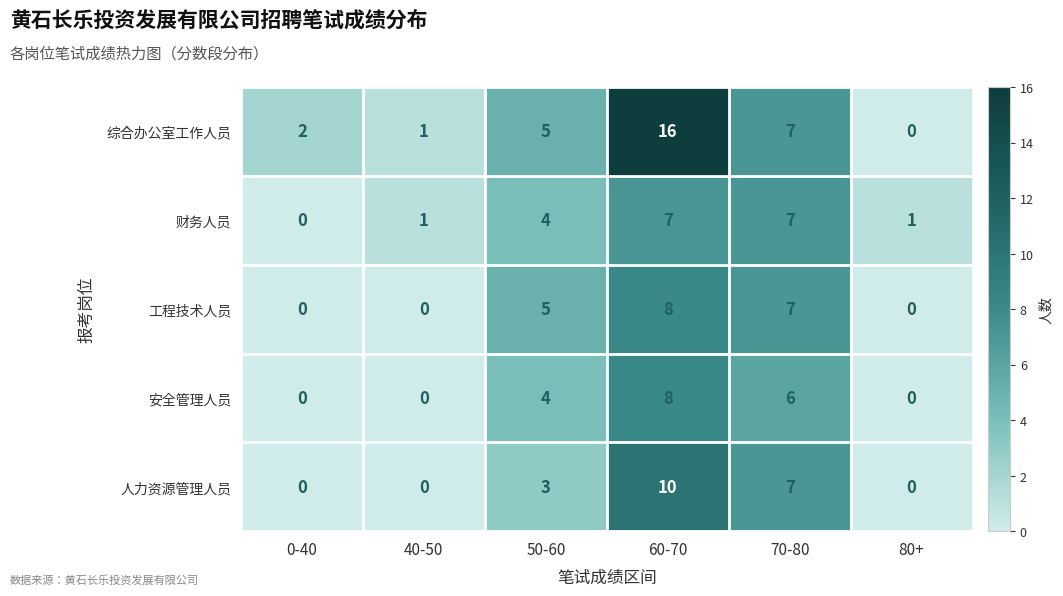

Between 40-50 and 50-60, which series saw the biggest shift?

工程技术人员